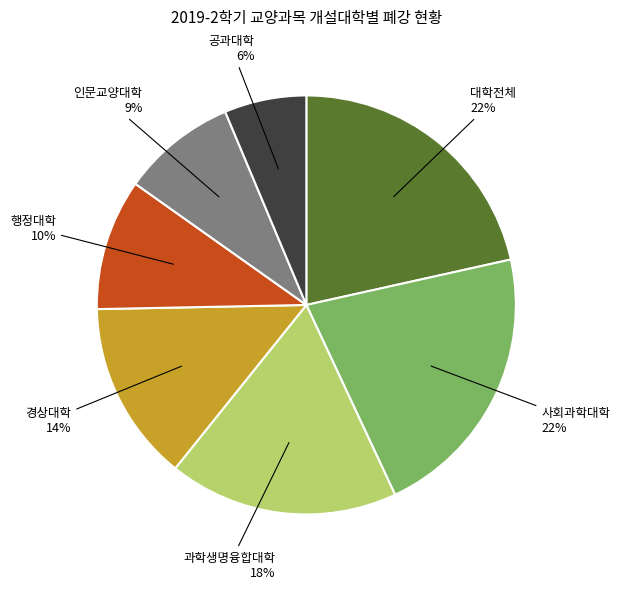

Is there any slice that represents more than half of the pie?

No